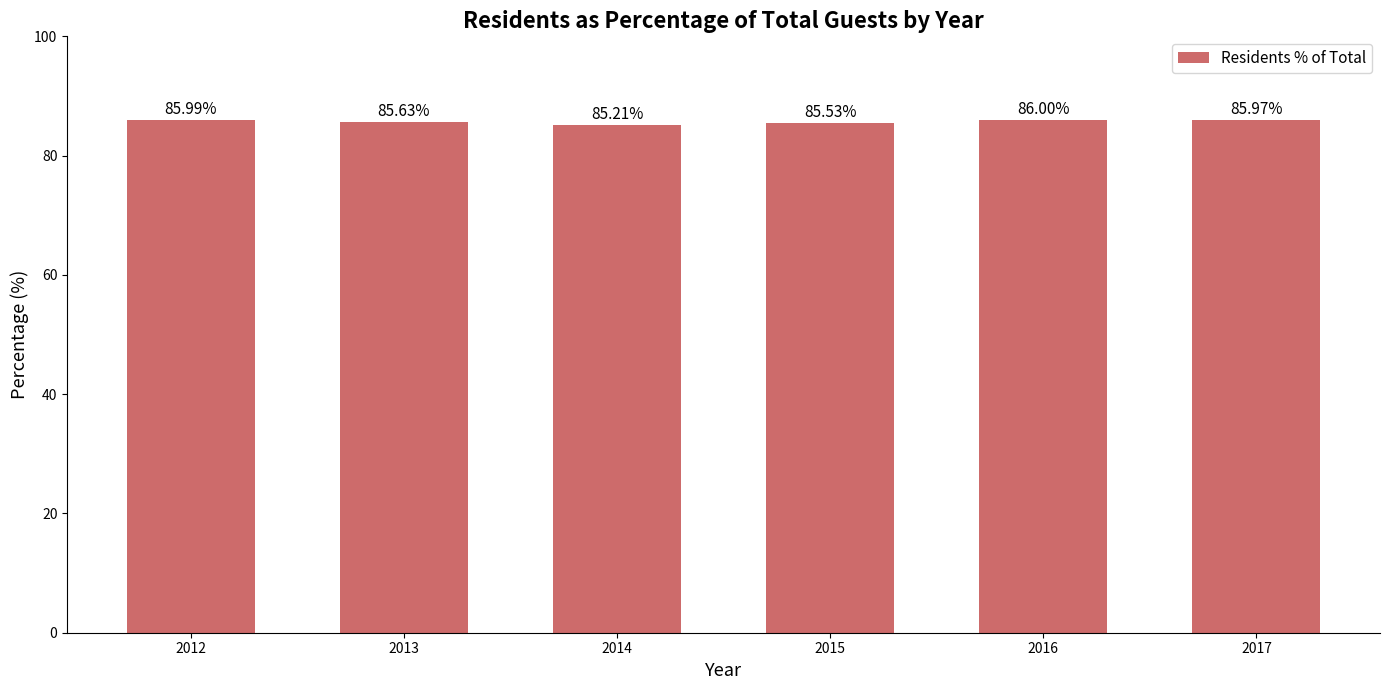

What is the greatest value displayed?

86.0